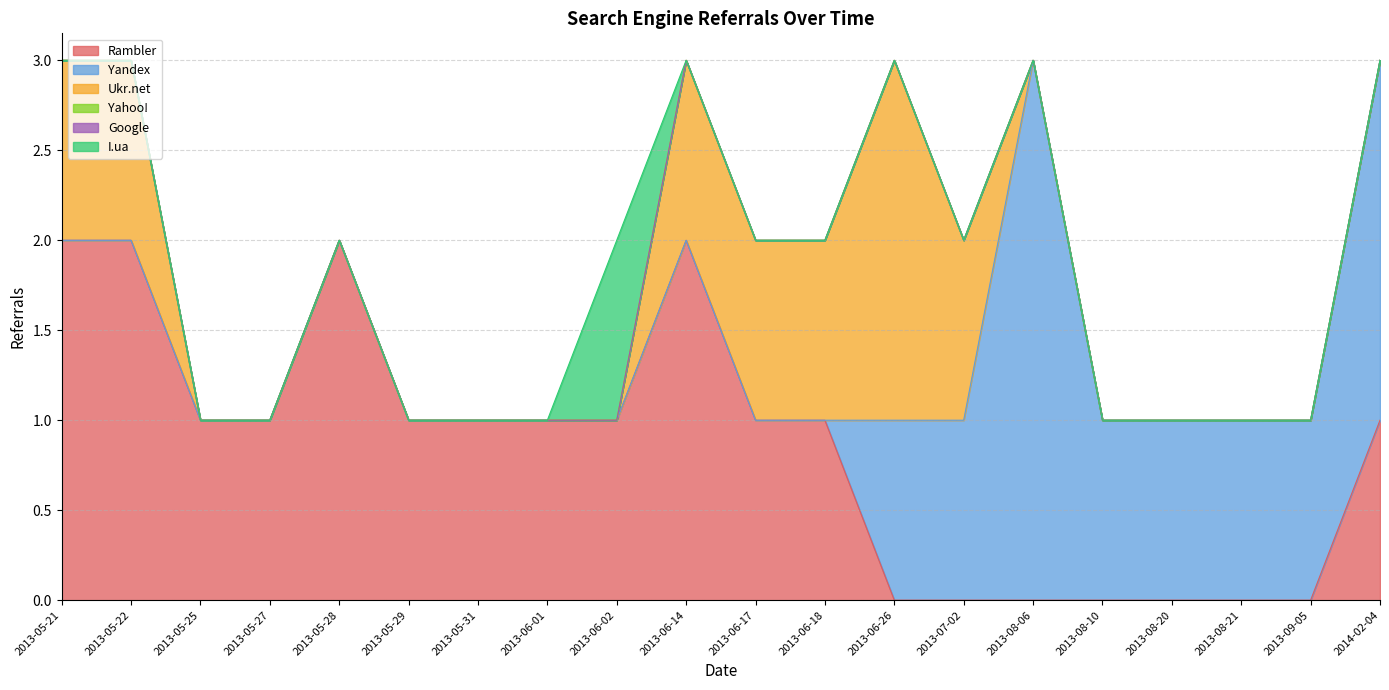

List the labels in order of Yahoo! value, largest first.

2013-05-21, 2013-05-22, 2013-05-25, 2013-05-27, 2013-05-28, 2013-05-29, 2013-05-31, 2013-06-01, 2013-06-02, 2013-06-14, 2013-06-17, 2013-06-18, 2013-06-26, 2013-07-02, 2013-08-06, 2013-08-10, 2013-08-20, 2013-08-21, 2013-09-05, 2014-02-04